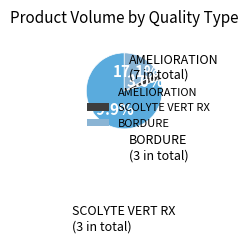

What is the majority slice?

AMELIORATION